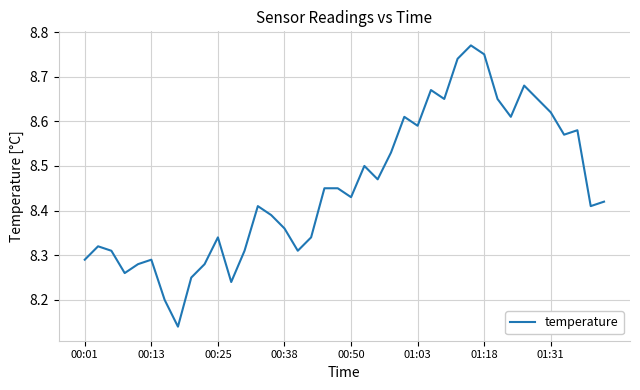

What is the difference between the maximum and minimum values?

0.6